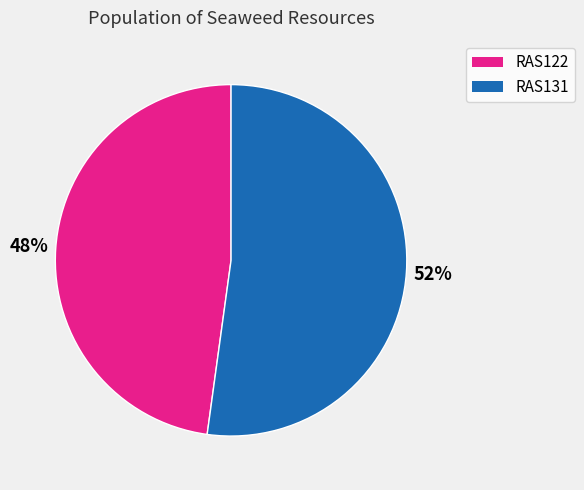

Does RAS122 account for over 50% of the chart?

No